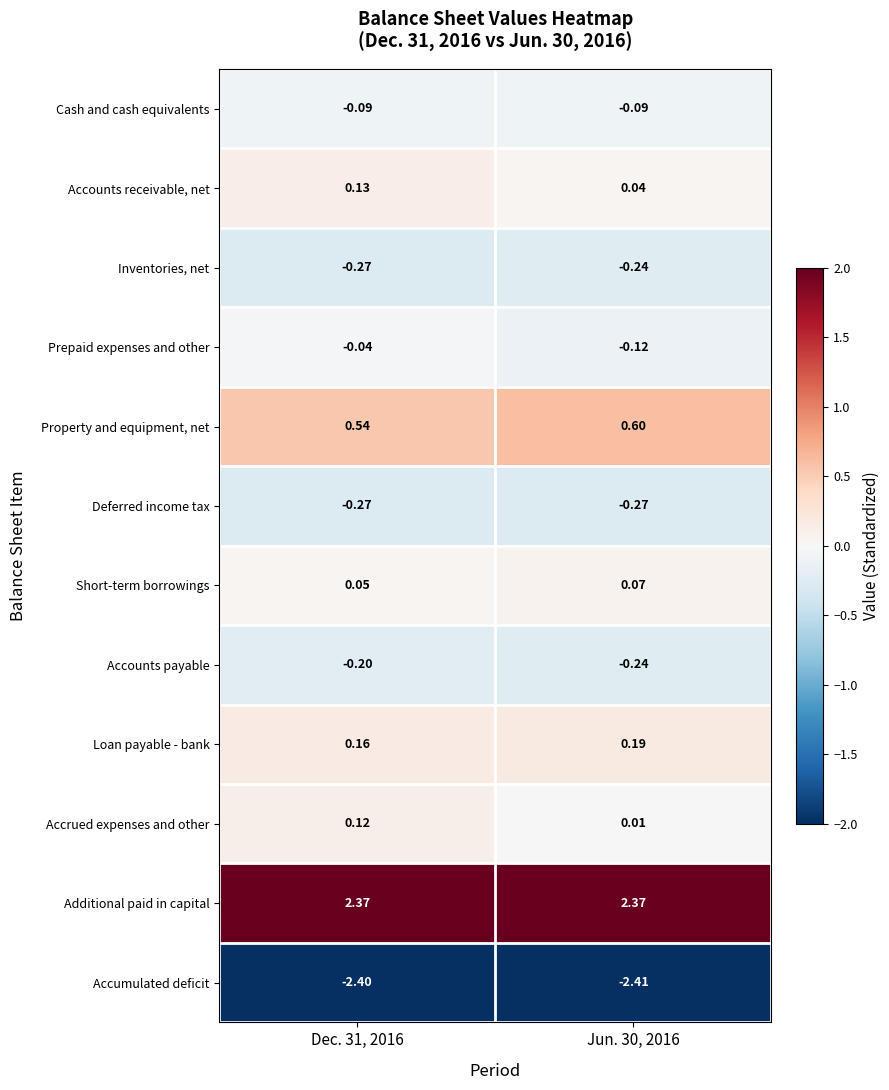

List the series in order of their peak value, highest first.

Additional paid in capital, Property and equipment, net, Loan payable - bank, Accounts receivable, net, Accrued expenses and other, Short-term borrowings, Prepaid expenses and other, Cash and cash equivalents, Accounts payable, Inventories, net, Deferred income tax, Accumulated deficit